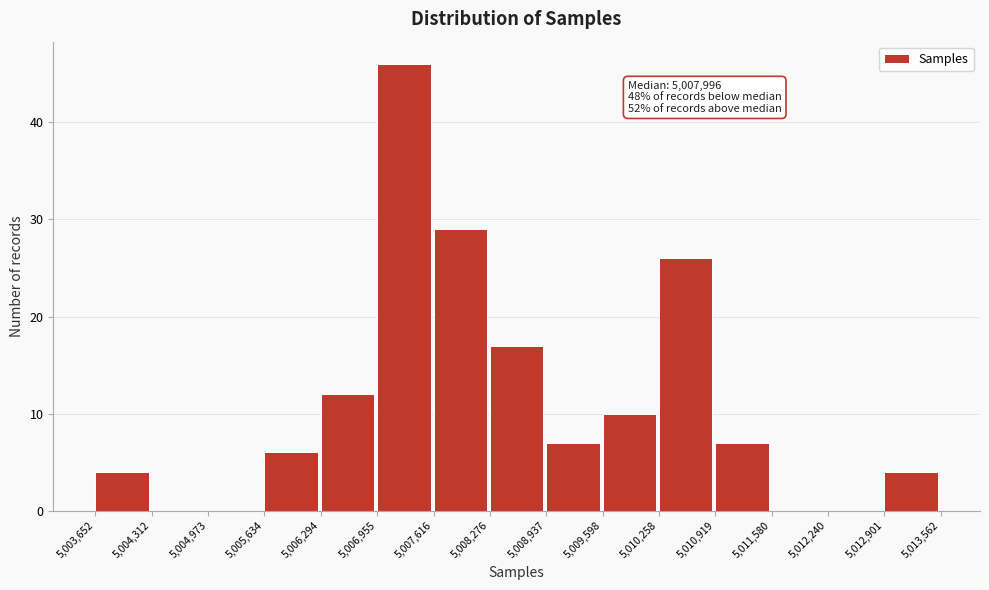

Over which range of the x-axis is the bar tallest?

5,006,955 to 5,007,616